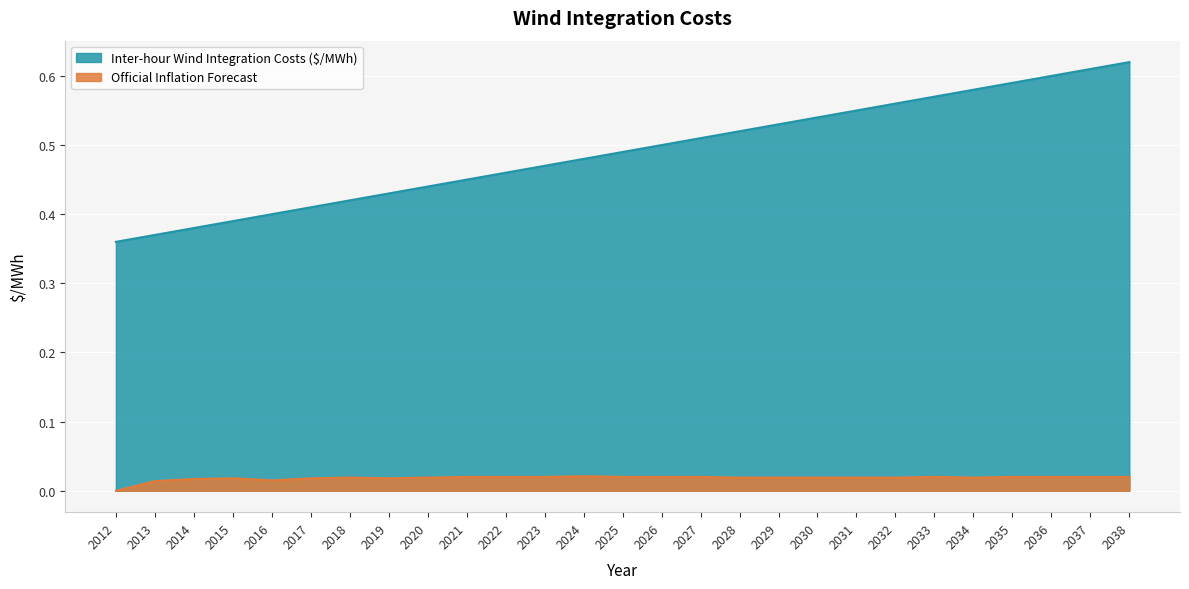

True or false: Inter-hour Wind Integration Costs ($/MWh) and Official Inflation Forecast cross at least once.

False